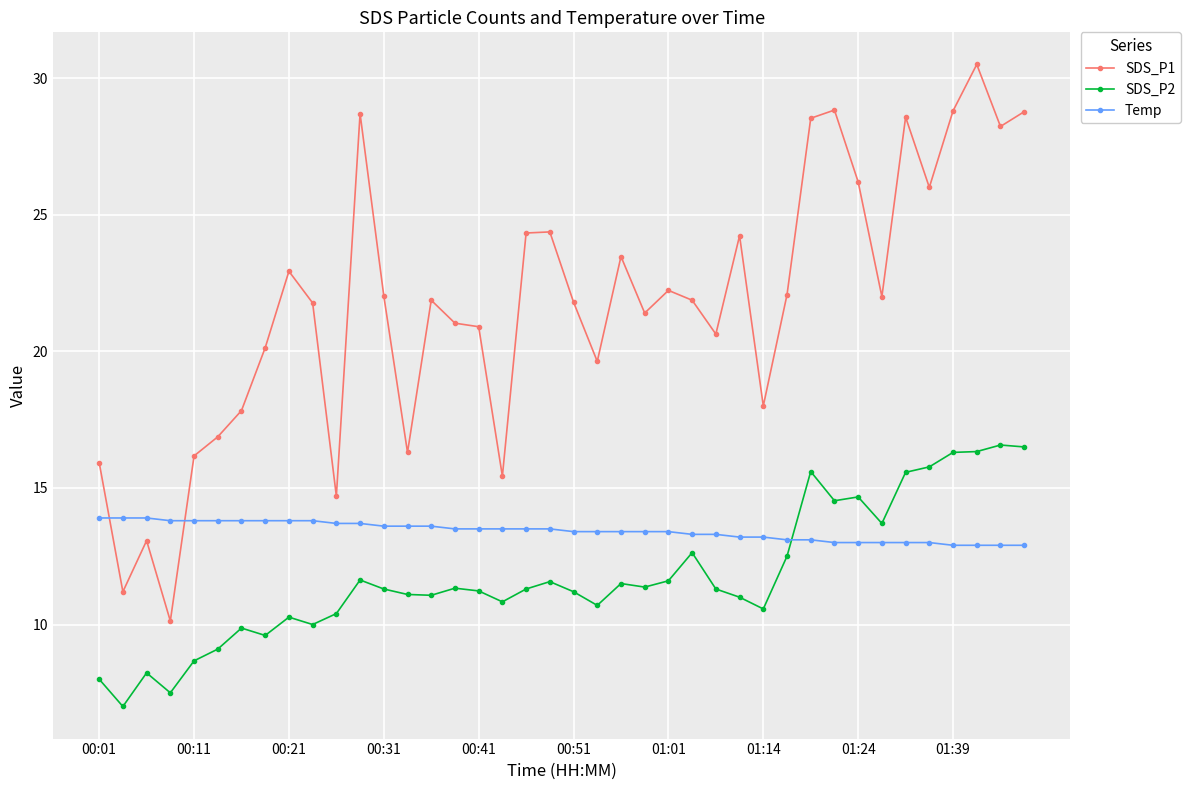

List the series in order of their peak value, lowest first.

Temp, SDS_P2, SDS_P1